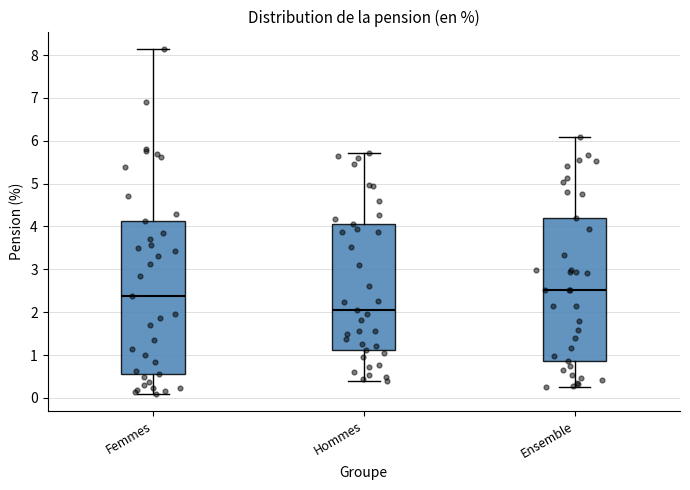

Reading left to right, read every box against the y-axis: the position of its median line, the range the box covers, and the ends of its whiskers. The values are not printed on the chart, so give them approximately, as read against the axis.

Femmes: median 2.4, box 0.6 to 4.1, whiskers 0.1 to 8.1
Hommes: median 2.1, box 1.1 to 4.1, whiskers 0.4 to 5.7
Ensemble: median 2.5, box 0.9 to 4.2, whiskers 0.2 to 6.1